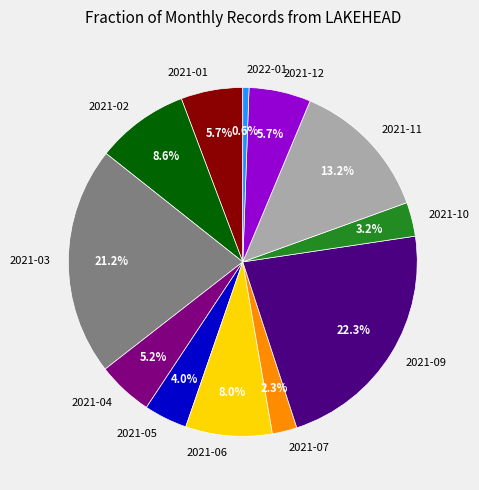

What is the total percentage of 2022-01 and 2021-01?

6.3%